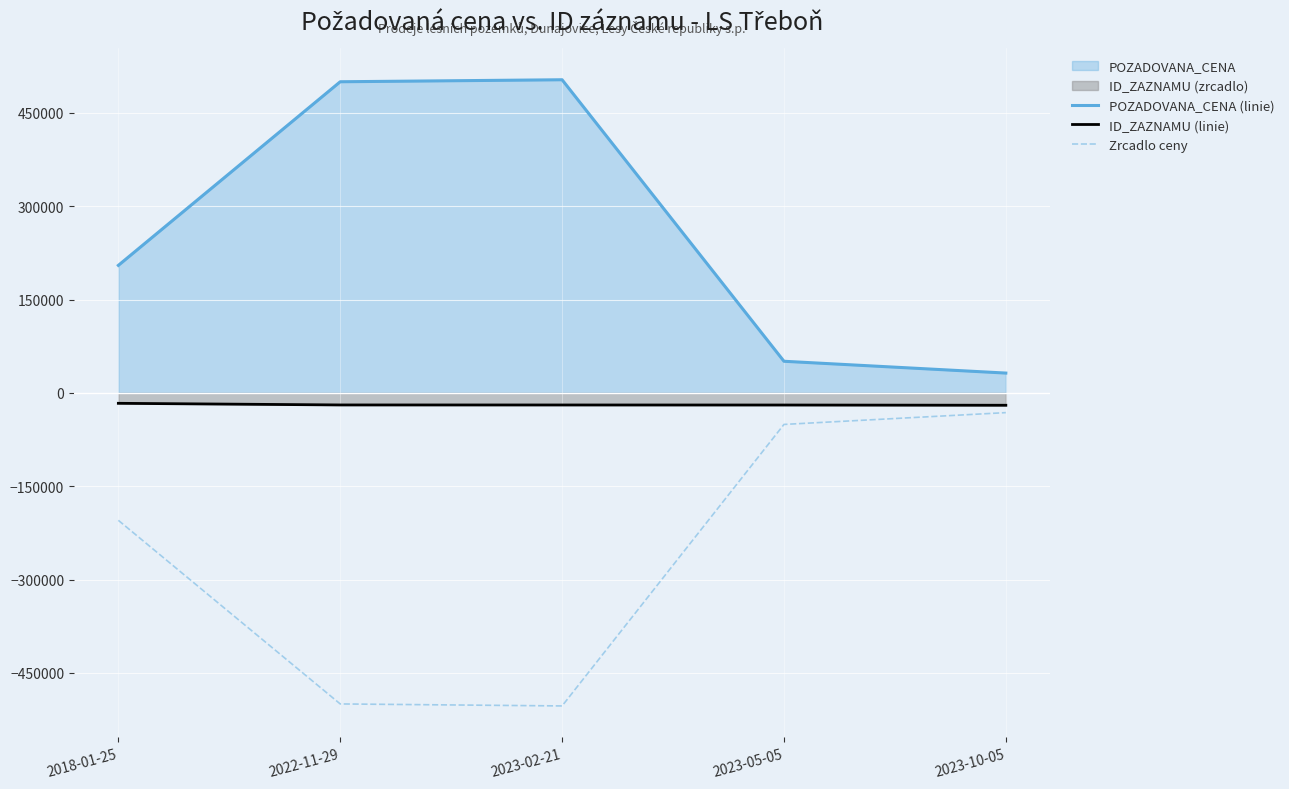

At which category does the chart reach its minimum across all series?

2023-02-21